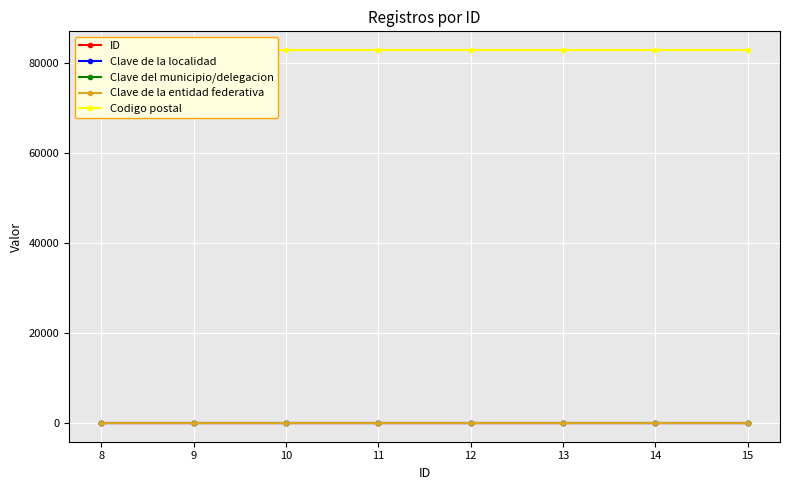

Is the value of Clave de la localidad at 15 greater than the value of ID at 8?

Yes